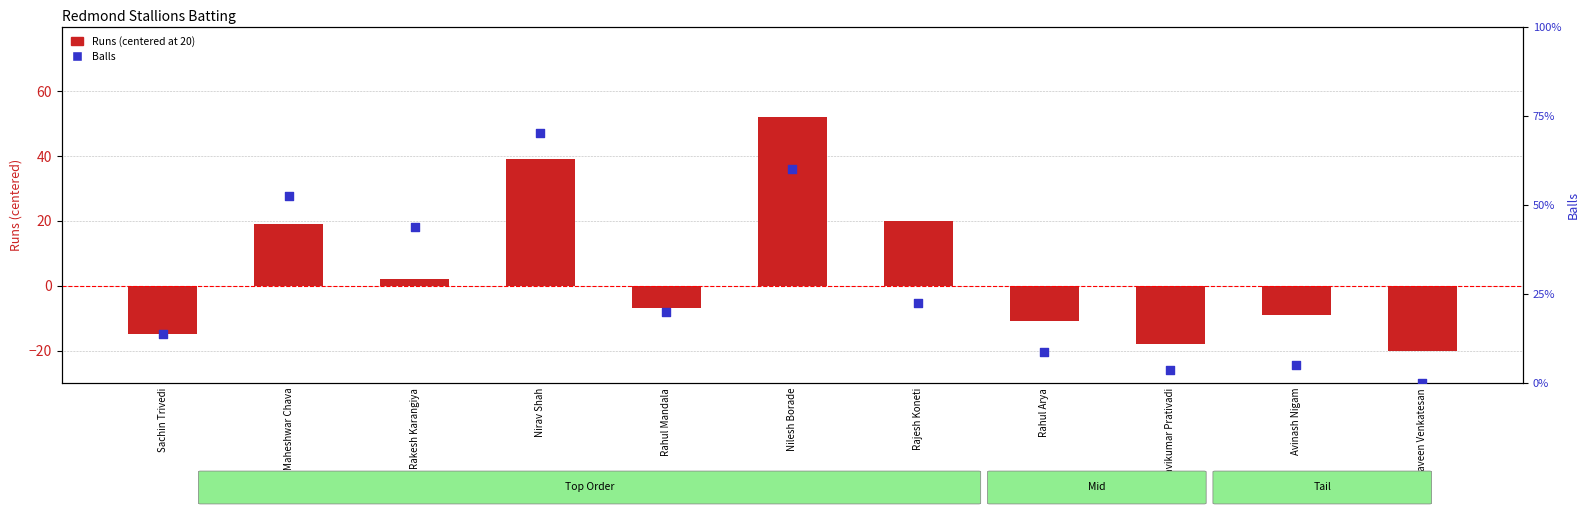

Which series has the largest Y range (max minus min)?

Runs (centered)